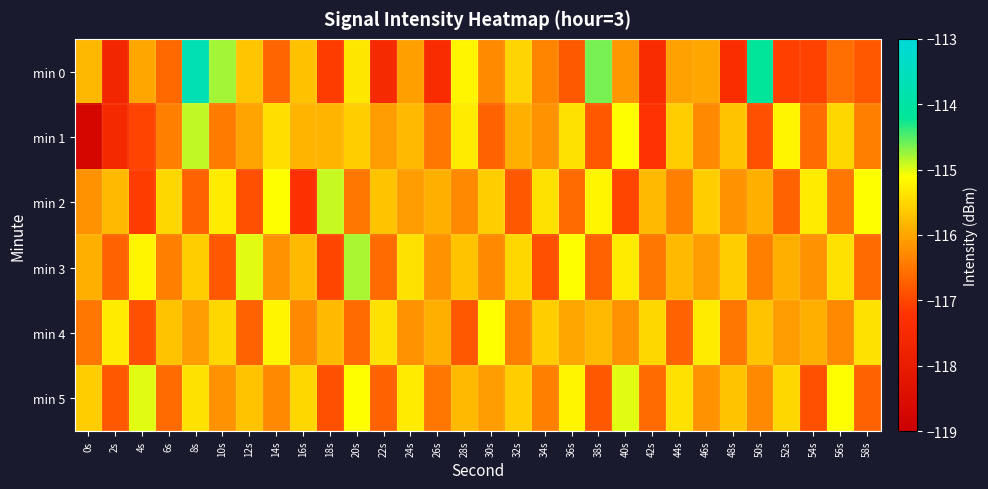

Reading left to right, transcribe all the data shown in this chart.

min 0: 0s=-115.8	2s=-117.6	4s=-116.0	6s=-116.6	8s=-113.7	10s=-114.8	12s=-115.7	14s=-116.7	16s=-115.7	18s=-117.1	20s=-115.3	22s=-117.5	24s=-116.0	26s=-117.4	28s=-115.2	30s=-116.3	32s=-115.5	34s=-116.3	36s=-116.8	38s=-114.6	40s=-116.1	42s=-117.4	44s=-116.0	46s=-116.0	48s=-117.4	50s=-114.2	52s=-117.1	54s=-117.0	56s=-116.6	58s=-116.8
min 1: 0s=-118.7	2s=-117.5	4s=-117.0	6s=-116.4	8s=-114.9	10s=-116.4	12s=-116.0	14s=-115.4	16s=-115.8	18s=-115.9	20s=-115.6	22s=-116.1	24s=-115.8	26s=-116.5	28s=-115.3	30s=-116.7	32s=-115.9	34s=-116.2	36s=-115.4	38s=-116.8	40s=-115.1	42s=-117.2	44s=-115.6	46s=-116.3	48s=-115.7	50s=-116.9	52s=-115.2	54s=-116.6	56s=-115.5	58s=-116.4
min 2: 0s=-116.2	2s=-115.8	4s=-117.1	6s=-115.5	8s=-116.7	10s=-115.3	12s=-116.9	14s=-115.1	16s=-117.3	18s=-114.9	20s=-116.5	22s=-115.7	24s=-116.1	26s=-115.9	28s=-116.3	30s=-115.6	32s=-116.8	34s=-115.4	36s=-116.6	38s=-115.2	40s=-117.0	42s=-115.8	44s=-116.4	46s=-115.6	48s=-116.2	50s=-115.9	52s=-116.7	54s=-115.3	56s=-116.5	58s=-115.1
min 3: 0s=-115.9	2s=-116.7	4s=-115.2	6s=-116.4	8s=-115.6	10s=-116.8	12s=-115.0	14s=-116.2	16s=-115.8	18s=-117.0	20s=-114.8	22s=-116.6	24s=-115.4	26s=-116.2	28s=-115.7	30s=-116.3	32s=-115.5	34s=-116.9	36s=-115.1	38s=-116.7	40s=-115.3	42s=-116.5	44s=-115.8	46s=-116.1	48s=-115.6	50s=-116.4	52s=-115.9	54s=-116.2	56s=-115.4	58s=-116.6
min 4: 0s=-116.5	2s=-115.3	4s=-116.9	6s=-115.7	8s=-116.1	10s=-115.5	12s=-116.7	14s=-115.2	16s=-116.3	18s=-115.8	20s=-116.6	22s=-115.4	24s=-116.2	26s=-115.9	28s=-116.8	30s=-115.1	32s=-116.4	34s=-115.6	36s=-116.0	38s=-115.8	40s=-116.2	42s=-115.5	44s=-116.7	46s=-115.3	48s=-116.5	50s=-115.7	52s=-116.1	54s=-115.9	56s=-116.3	58s=-115.4
min 5: 0s=-115.6	2s=-116.8	4s=-115.0	6s=-116.6	8s=-115.4	10s=-116.2	12s=-115.7	14s=-116.3	16s=-115.5	18s=-116.9	20s=-115.1	22s=-116.7	24s=-115.3	26s=-116.5	28s=-115.8	30s=-116.1	32s=-115.6	34s=-116.4	36s=-115.2	38s=-116.8	40s=-115.0	42s=-116.6	44s=-115.4	46s=-116.2	48s=-115.7	50s=-116.3	52s=-115.5	54s=-116.9	56s=-115.1	58s=-116.7